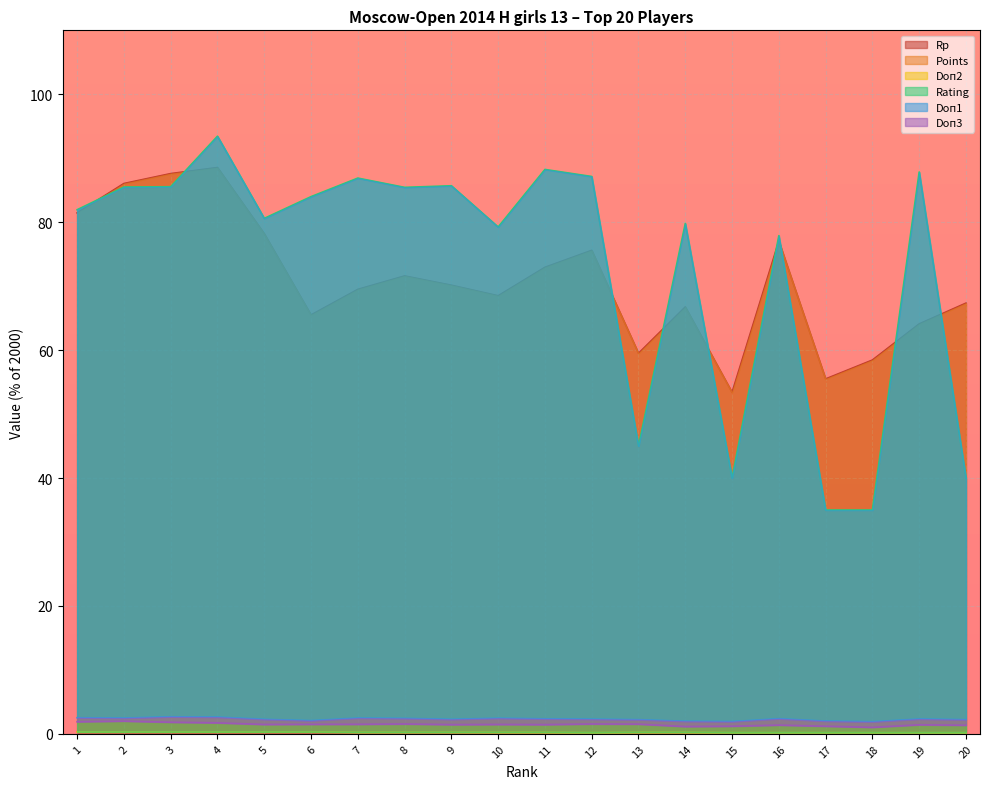

Is it true that Rp equals 71.6 at 8?

True